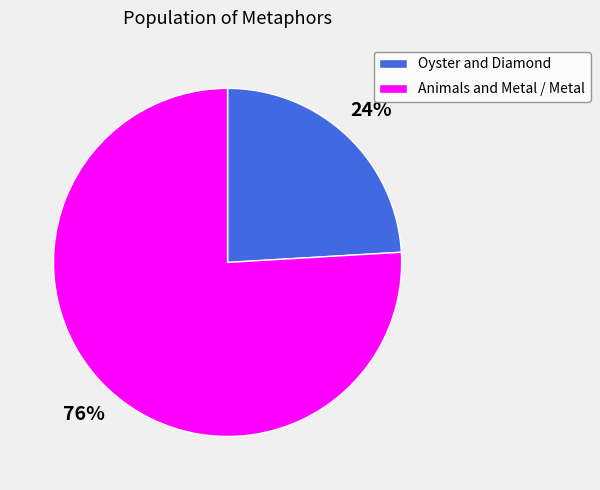

Combined, do Animals and Metal / Metal and Oyster and Diamond account for over 50%?

Yes